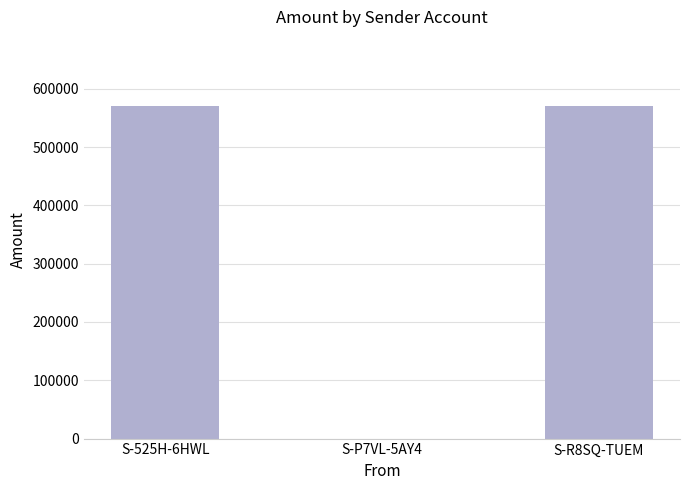

What is the ratio of the value at S-525H-6HWL to the value at S-R8SQ-TUEM?

1.0